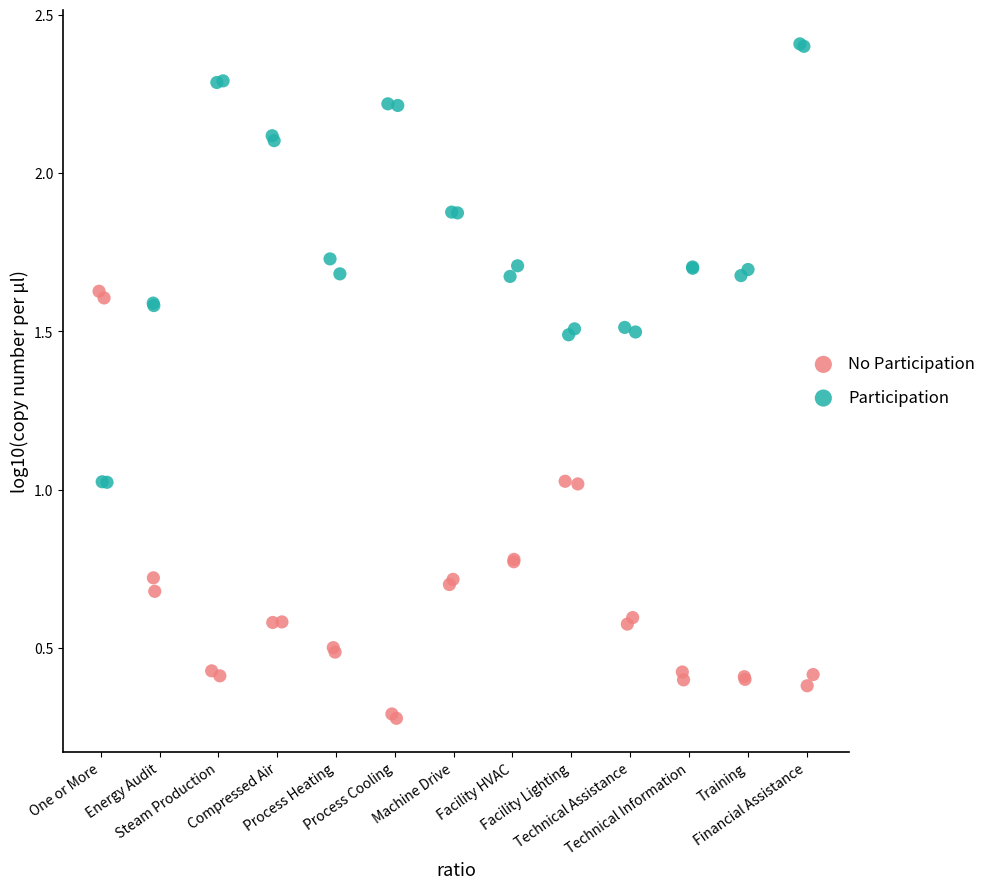

Which series contains the lowest Y value?

No Participation